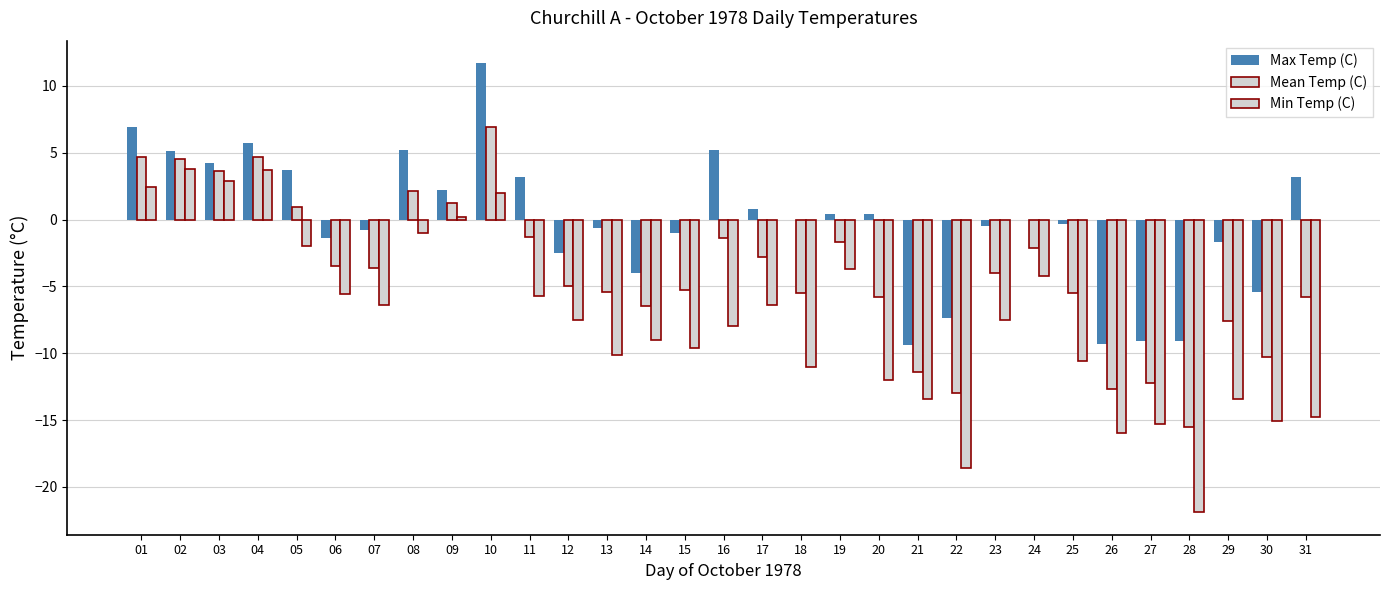

What is the value of the Mean Temp (C) bar at the 21st from the left?

-11.4